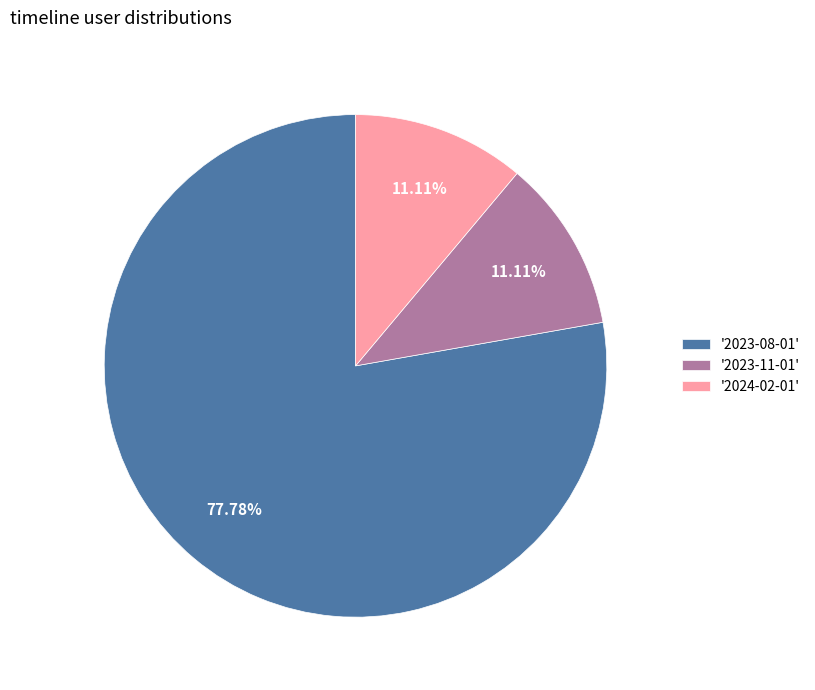

Does '2023-11-01' represent more than half of the total?

No